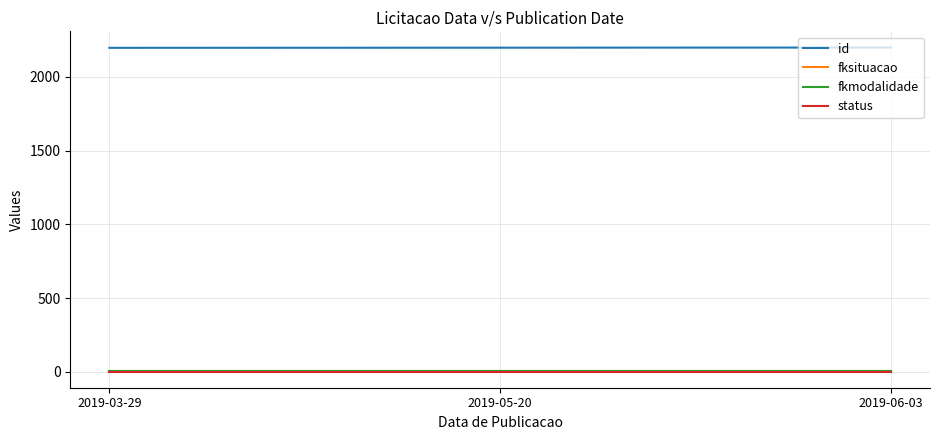

What are all the series names shown in the legend?

id, fksituacao, fkmodalidade, status